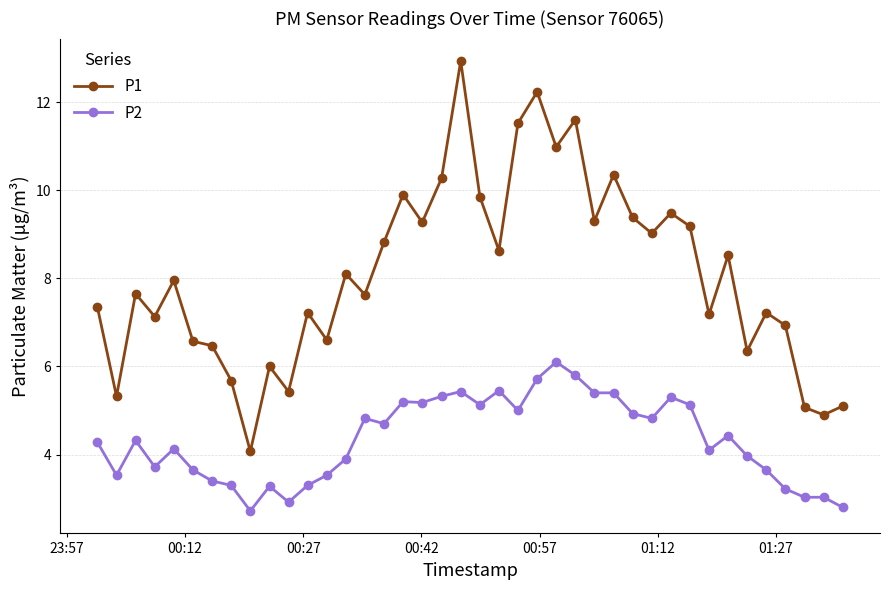

True or false: P1 has more than 1 interior local peaks.

True